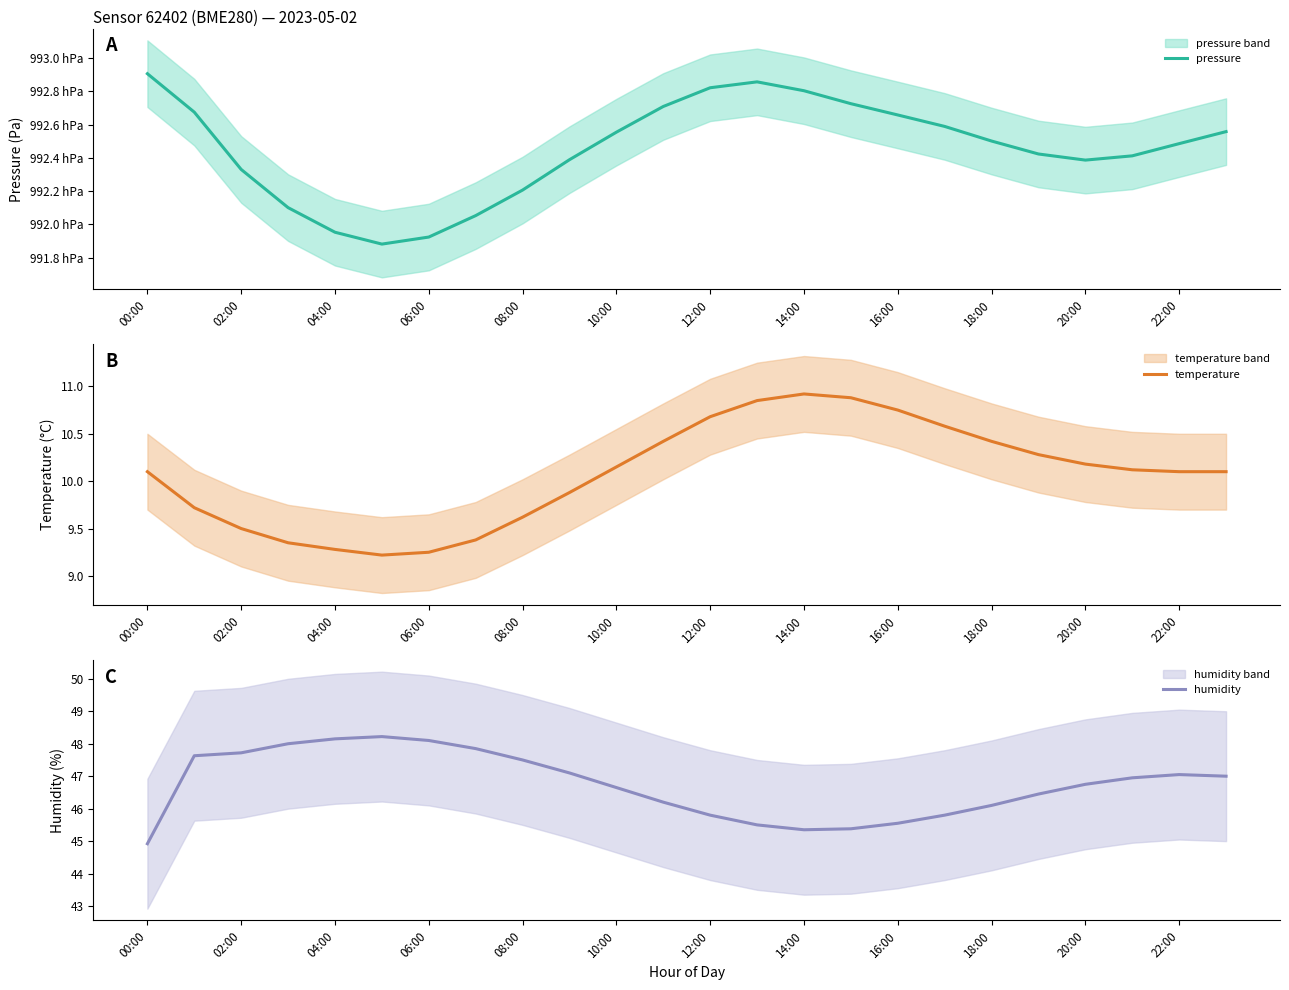

In humidity, how many points are lower than both neighbors (excluding endpoints)?

1